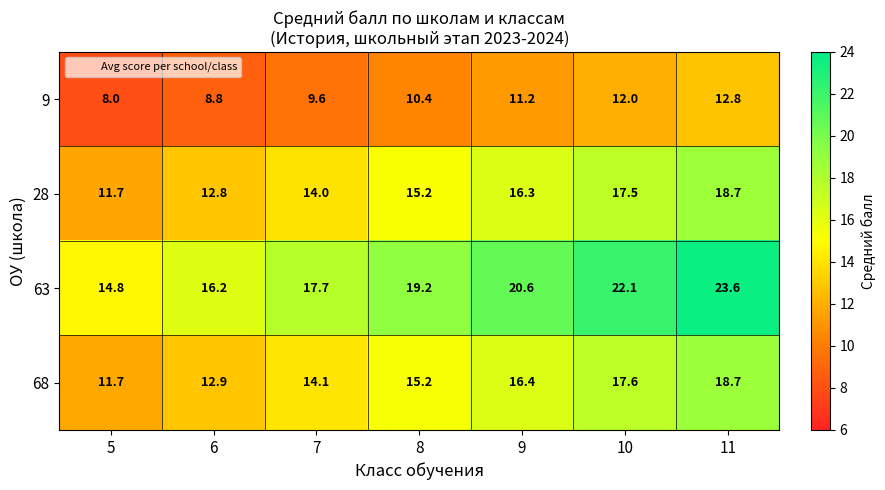

Rank the series at 6 from lowest to highest value.

9, 28, 68, 63